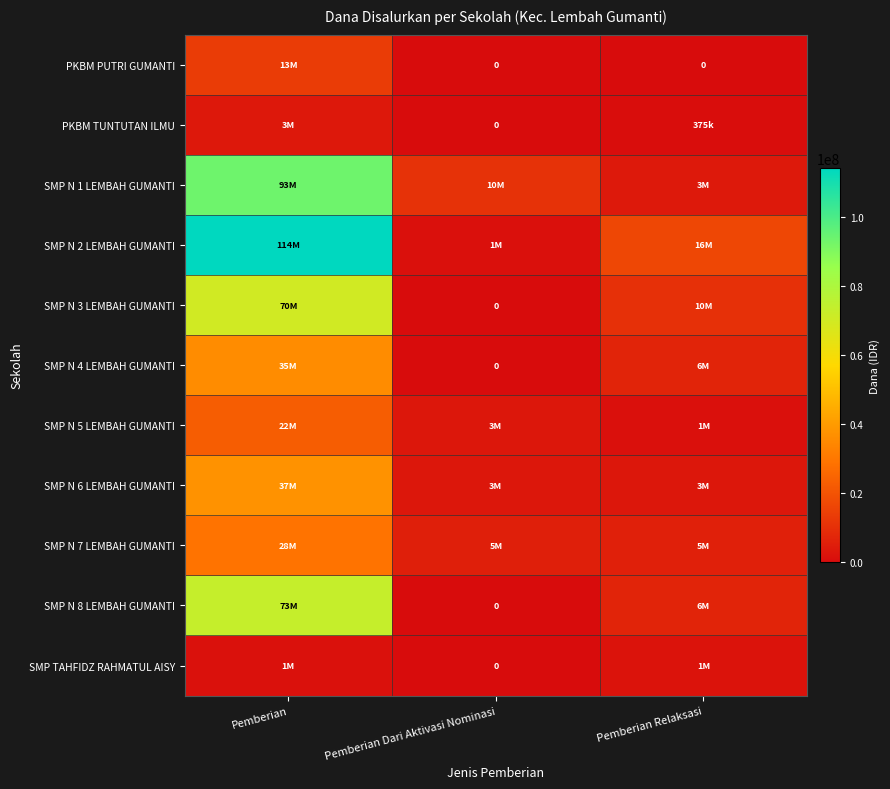

Which series has the widest spread of values?

SMP N 2 LEMBAH GUMANTI